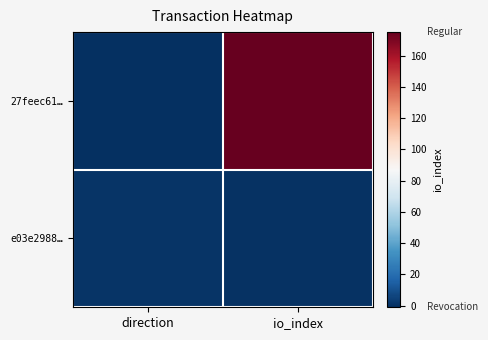

At which category is the sum across all series the highest?

io_index